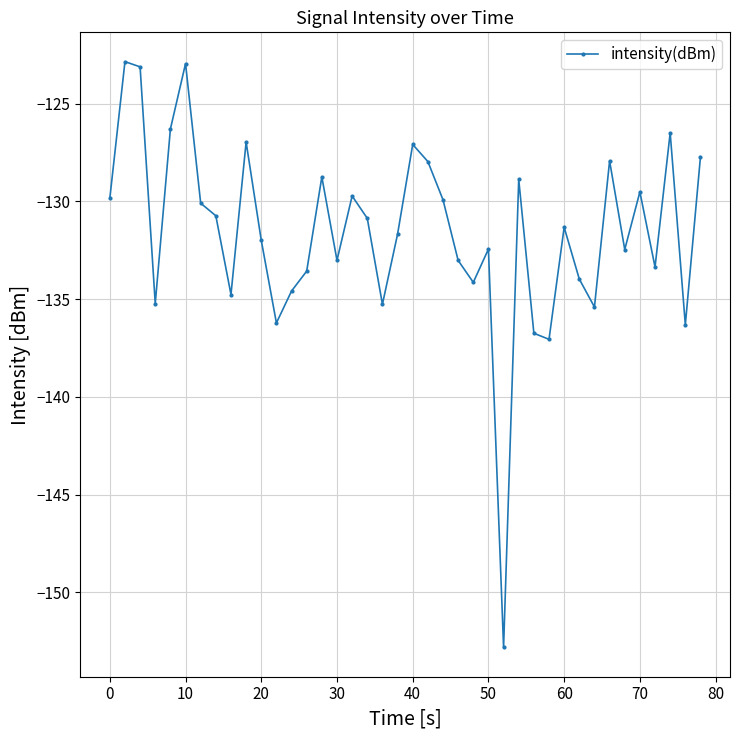

What is the maximum value shown in the chart?

-122.8